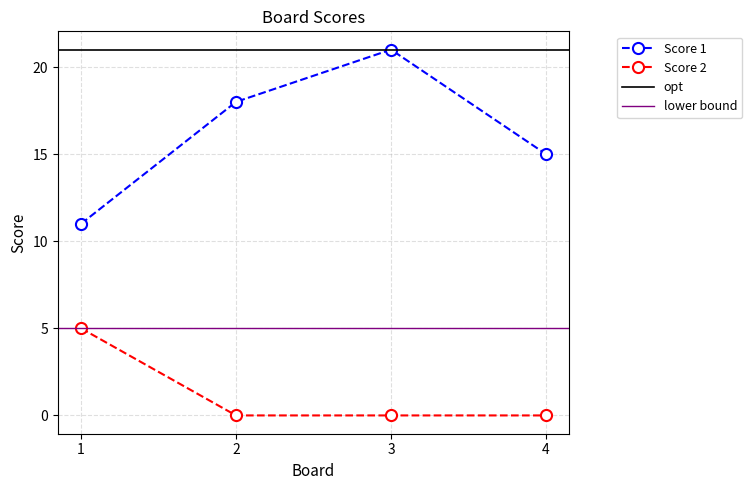

How many Score 2 values are between 0 and 5?

4